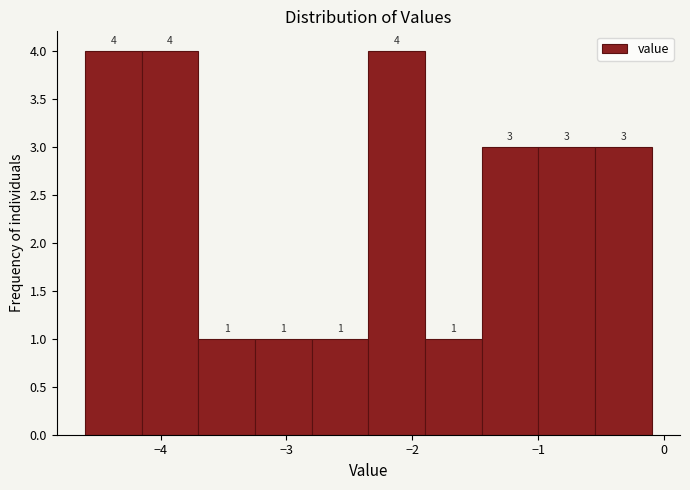

Reading left to right, list every bar in this chart as the range it spans on the x-axis followed by its height. The bar edges are not printed on the chart, so give them approximately, as read against the axis.

-4.60 to -4.15: 4
-4.15 to -3.70: 4
-3.70 to -3.25: 1
-3.25 to -2.80: 1
-2.80 to -2.35: 1
-2.35 to -1.90: 4
-1.90 to -1.45: 1
-1.45 to -1.00: 3
-1.00 to -0.55: 3
-0.55 to -0.10: 3